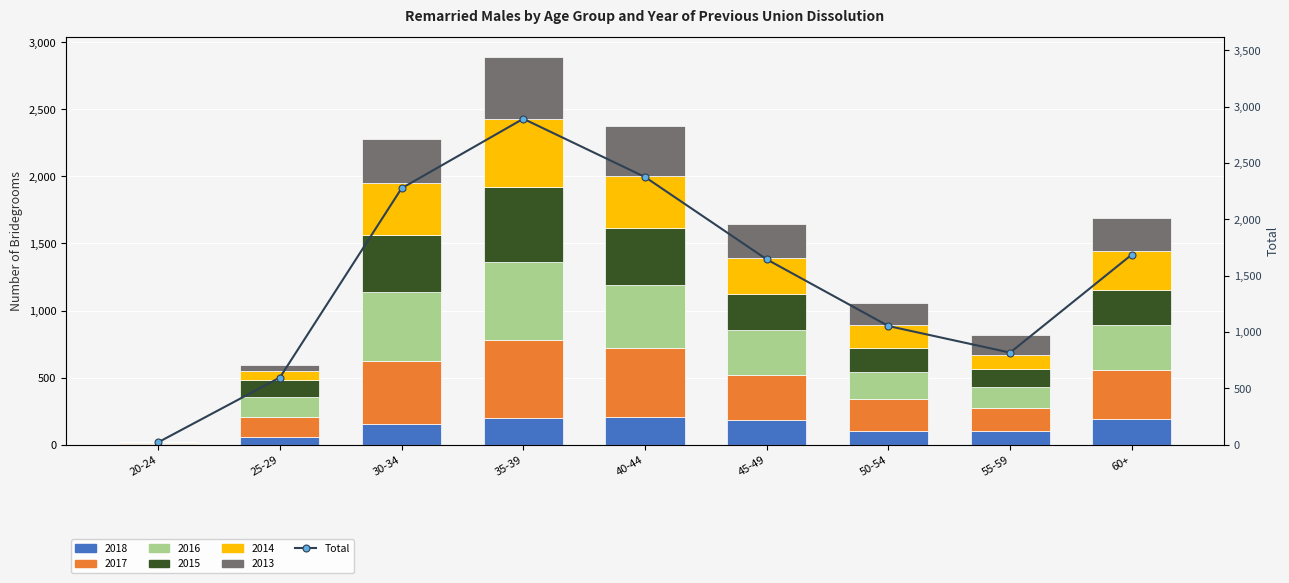

What is the label of the 9th bar from the right?

20-24